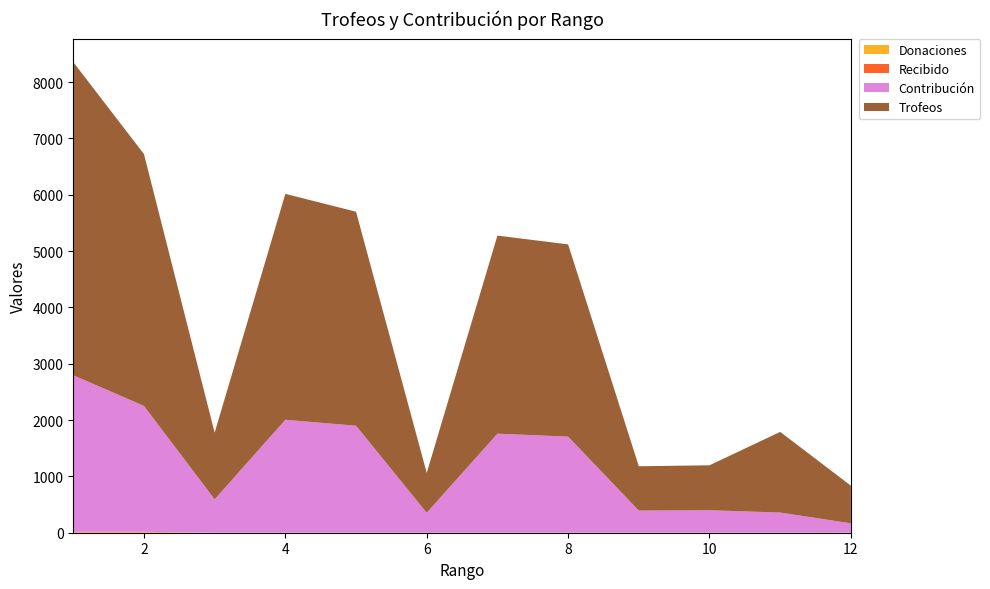

Reading left to right, what are all the values shown in this chart?

Trofeos: 5559	4470	1184	4010	3799	708	3516	3412	787	798	1432	668
Contribución: 2779	2235	592	2005	1899	354	1758	1706	393	399	358	167
Donaciones: 8	8	0	0	0	0	0	0	0	0	0	0
Recibido: 8	8	0	0	0	0	0	0	0	0	0	0